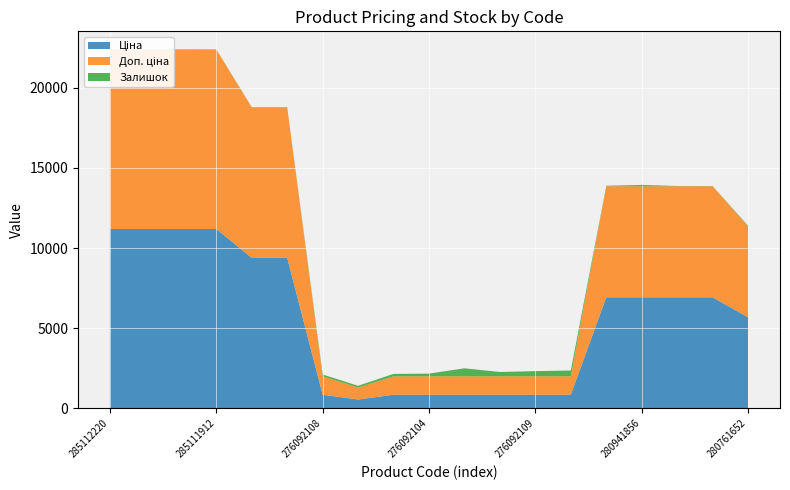

Reading left to right, what are all the values shown in this chart?

Ціна: 285112220=11188.2	285112217=11188.2	285111961=11188.2	285111912=11188.2	273702193=9384.0	273702194=9384.0	276092108=848.4	276092107=551.5	276092105=848.4	276092104=848.4	276092103=848.4	276092035=848.4	276092109=848.4	276092106=848.4	280941901=6925.7	280941856=6925.7	280941824=6925.7	280941739=6925.7	280761652=5673.8
Доп. ціна: 285112220=11188.2	285112217=11188.2	285111961=11188.2	285111912=11188.2	273702193=9384.0	273702194=9384.0	276092108=1149.7	276092107=747.0	276092105=1149.7	276092104=1149.7	276092103=1149.7	276092035=1149.7	276092109=1149.7	276092106=1149.7	280941901=6925.7	280941856=6925.7	280941824=6925.7	280941739=6925.7	280761652=5673.8
Залишок: 285112220=17.0	285112217=17.0	285111961=17.0	285111912=15.0	273702193=17.0	273702194=18.0	276092108=112.0	276092107=107.0	276092105=151.0	276092104=167.0	276092103=500.0	276092035=269.0	276092109=323.0	276092106=362.0	280941901=31.0	280941856=81.0	280941824=17.0	280941739=12.0	280761652=42.0